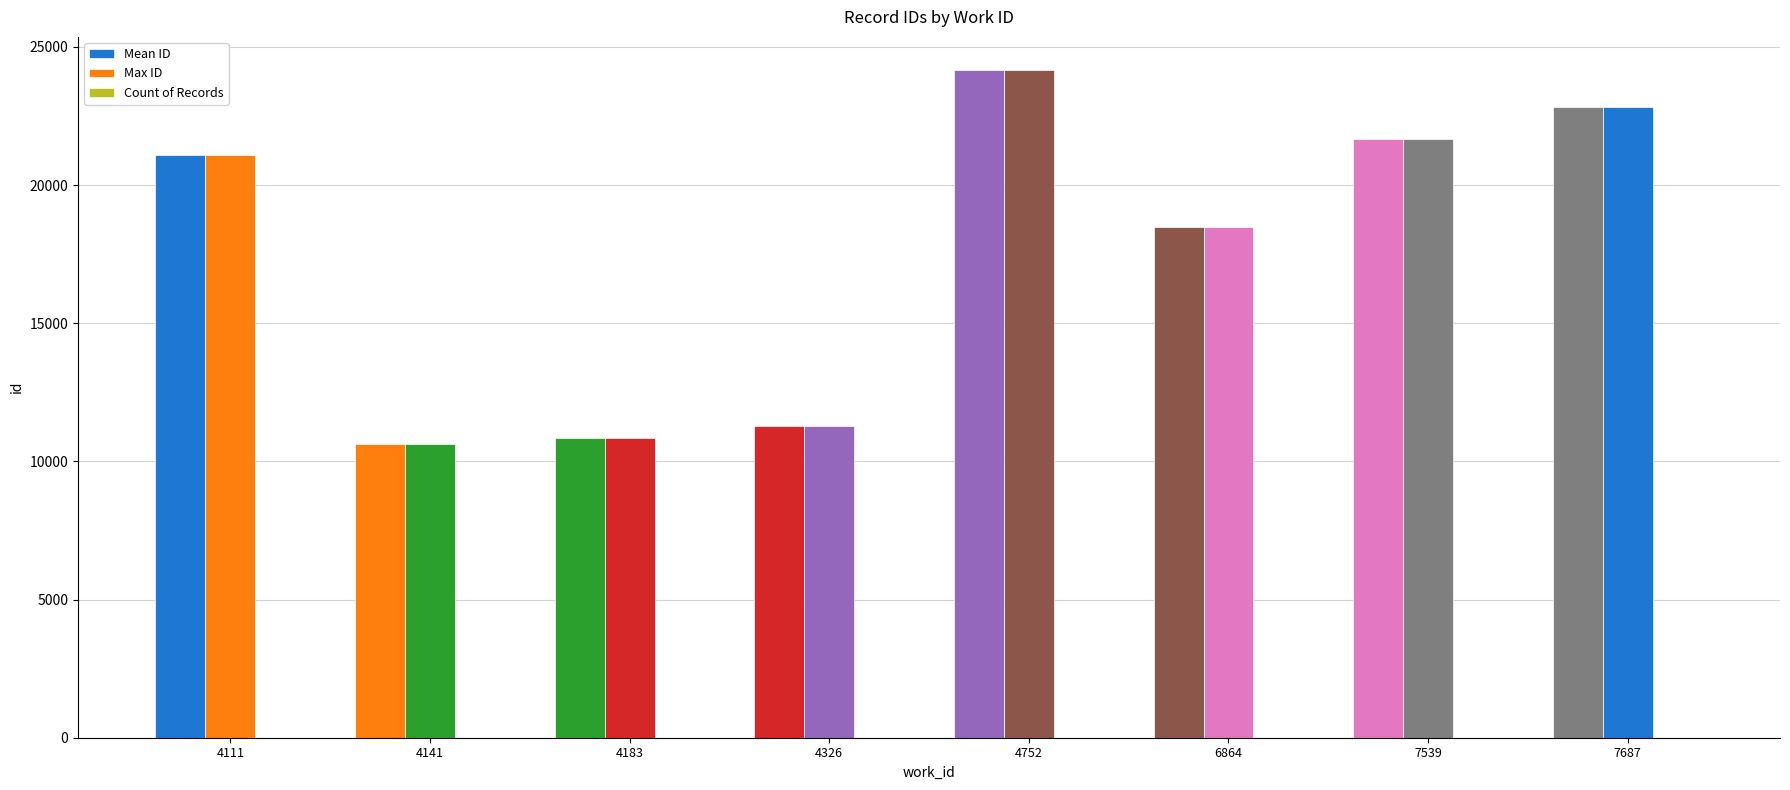

Count the number of categories in the chart.

8